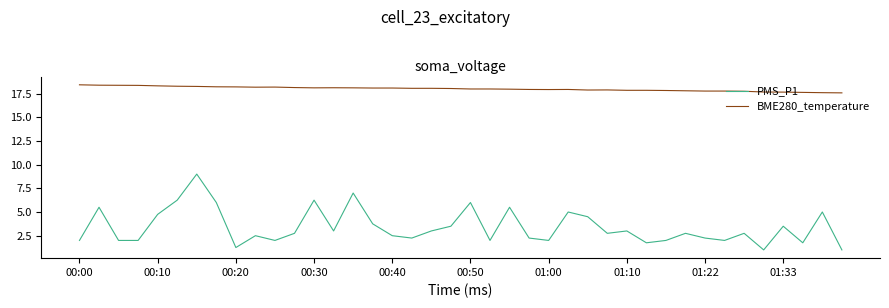

Rank the series by their maximum value, from highest to lowest.

BME280_temperature, PMS_P1